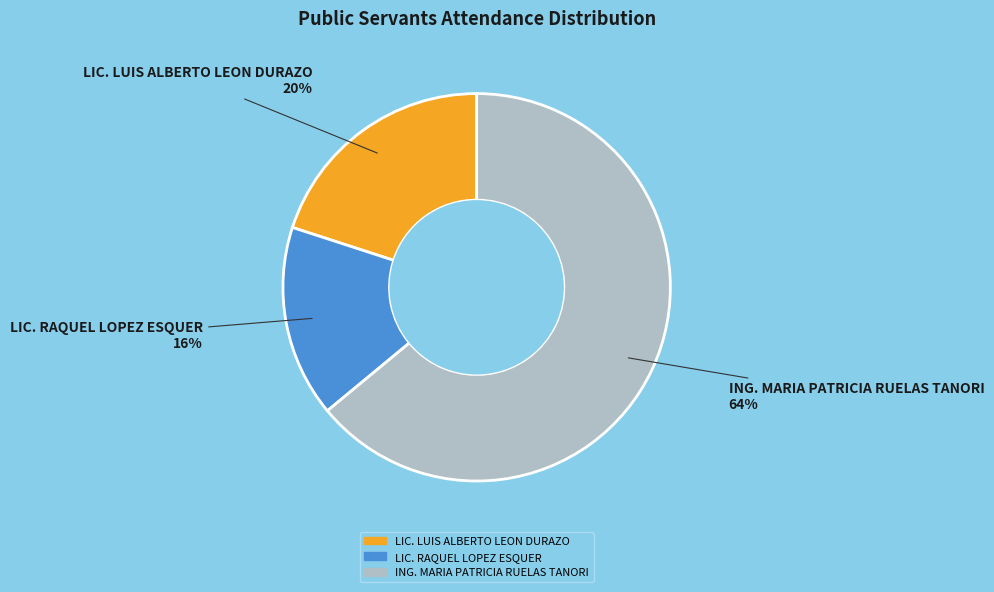

Which has a higher value, LIC. LUIS ALBERTO LEON DURAZO or ING. MARIA PATRICIA RUELAS TANORI?

ING. MARIA PATRICIA RUELAS TANORI